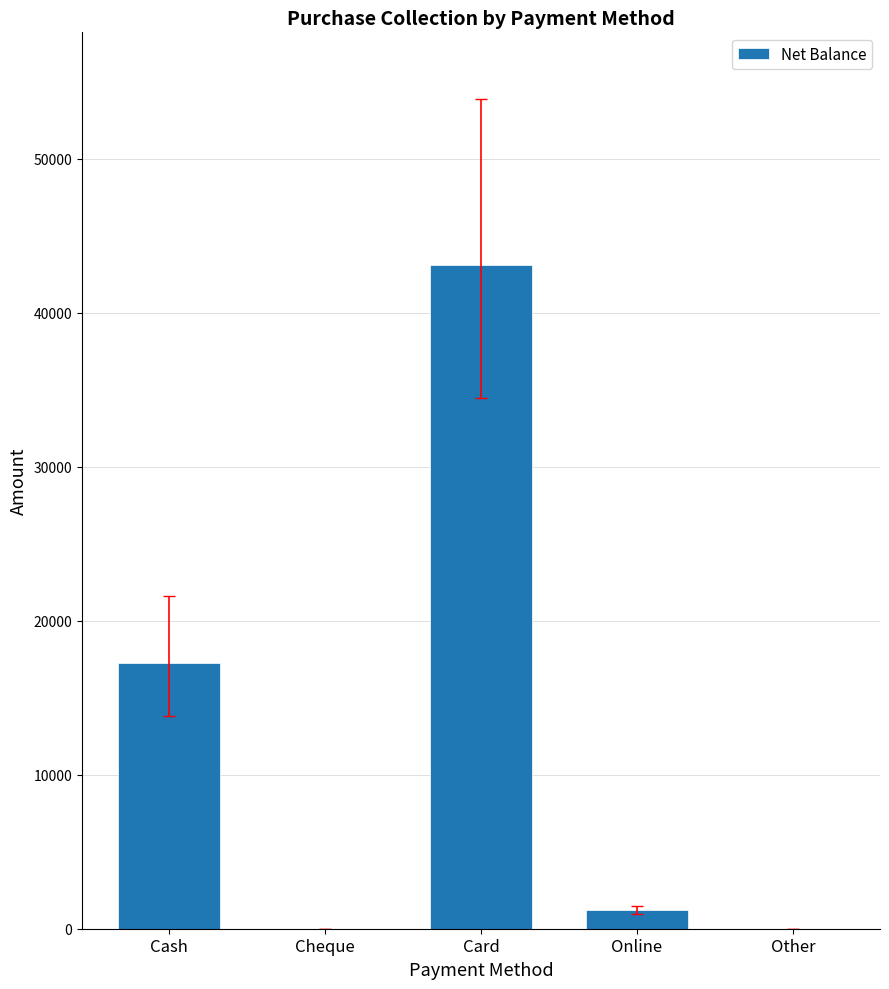

What is the ratio of the value at Online to the value at Cash?

0.1